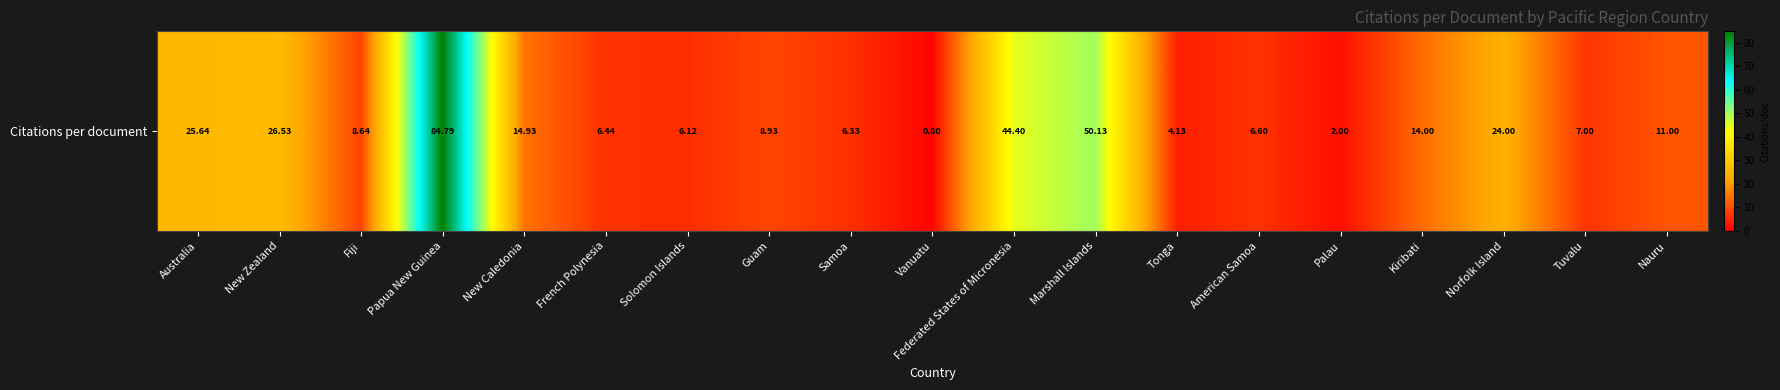

What is the ratio of the value at Guam to the value at Tonga?

2.2